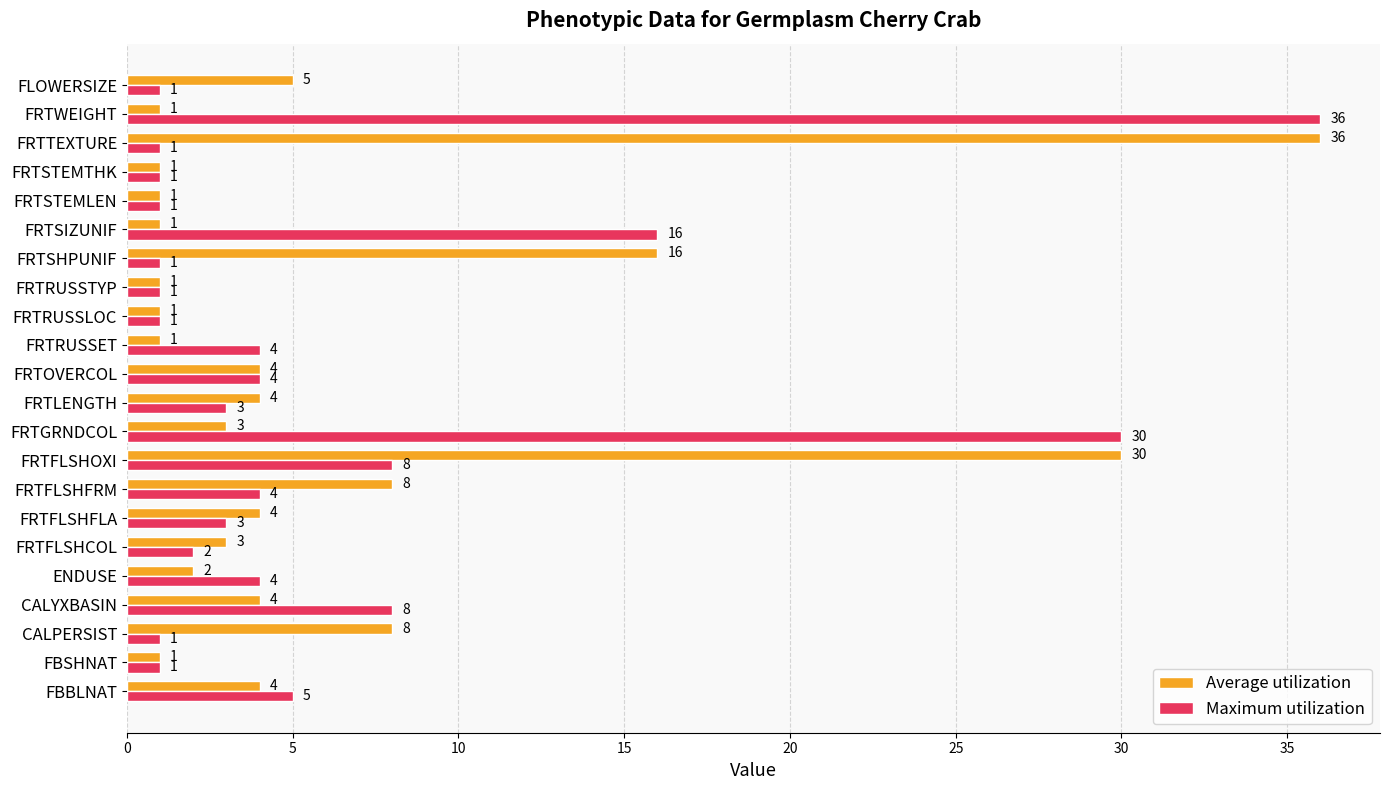

At how many categories does at least one series exceed 7?

9